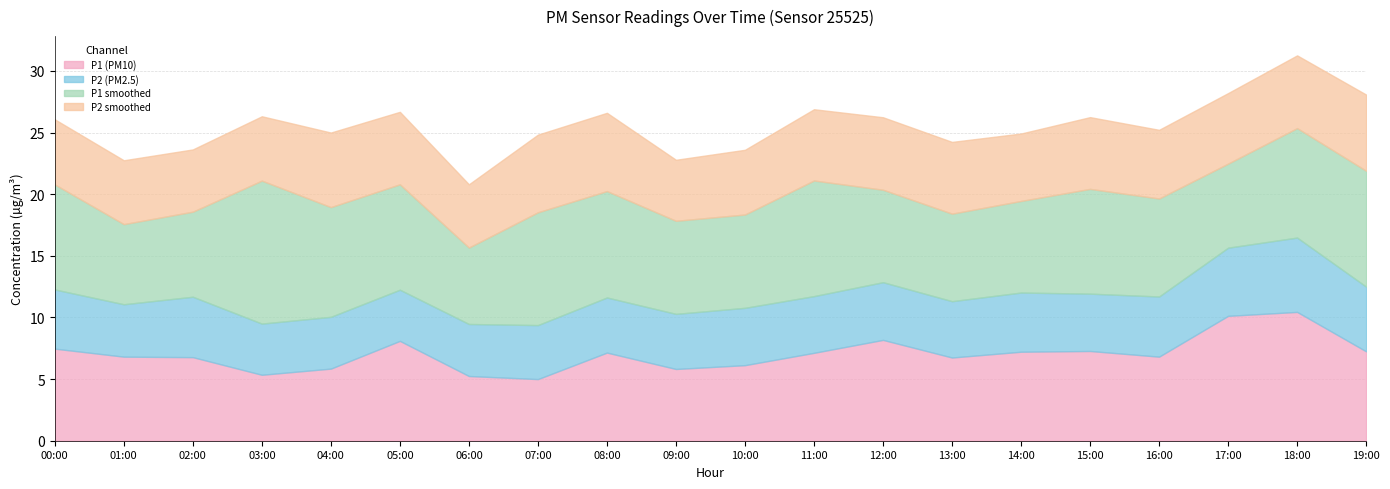

What is the highest value of the P2 (PM2.5) series?

6.0